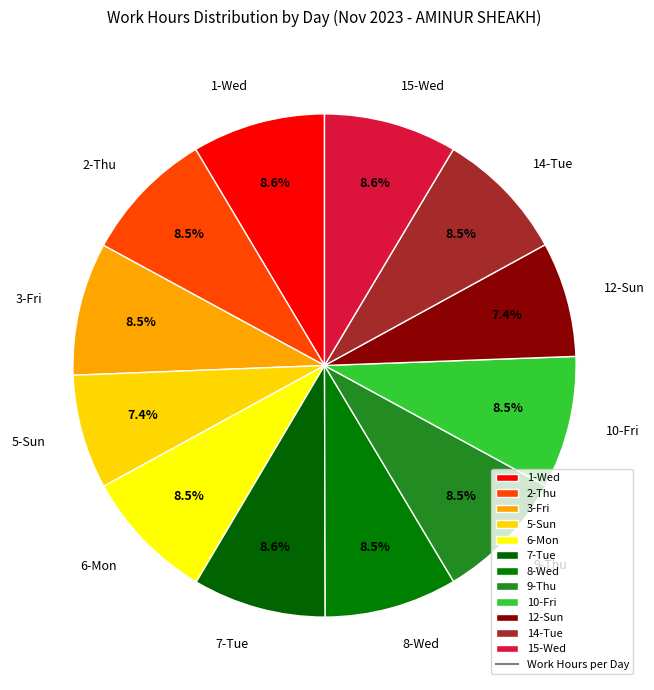

What is the ratio of the value at 5-Sun to the value at 9-Thu?

0.9